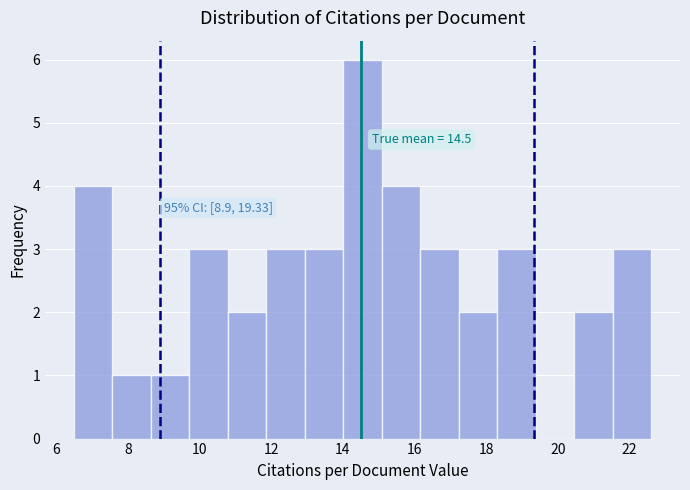

Which range on the x-axis has the tallest bar?

14.0 to 15.0